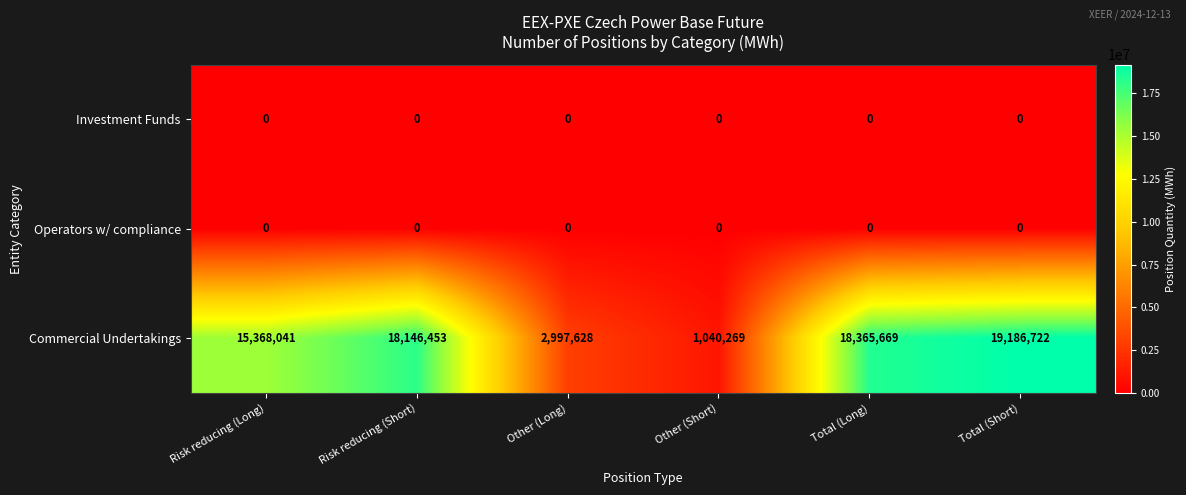

Is it true that Commercial Undertakings equals 281932 at Other (Short)?

False